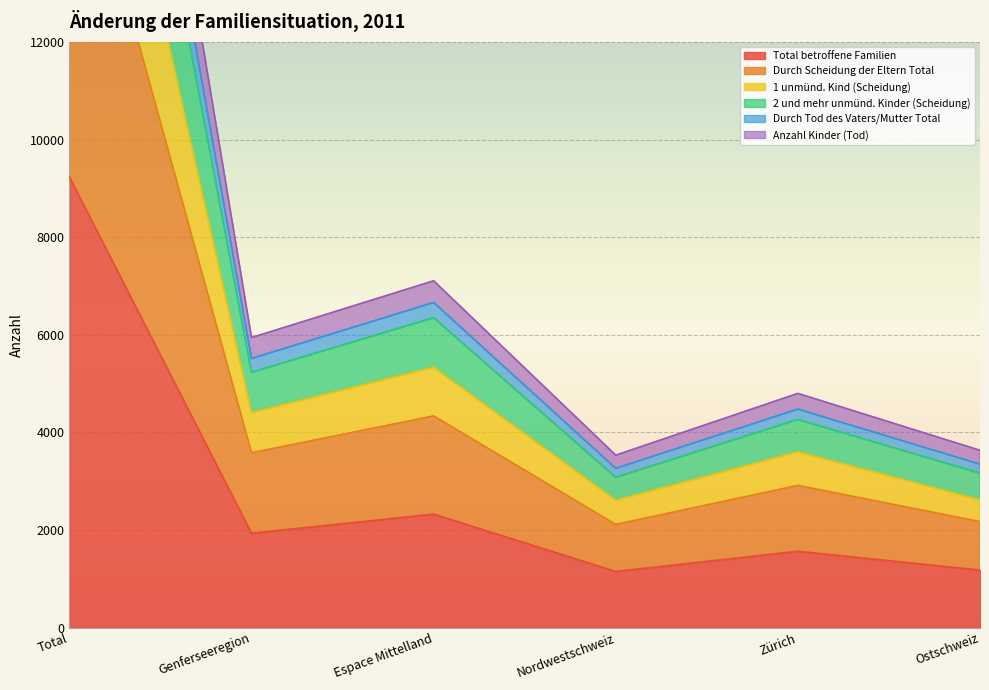

At which label is Total betroffene Familien closest to 5190?

Espace Mittelland